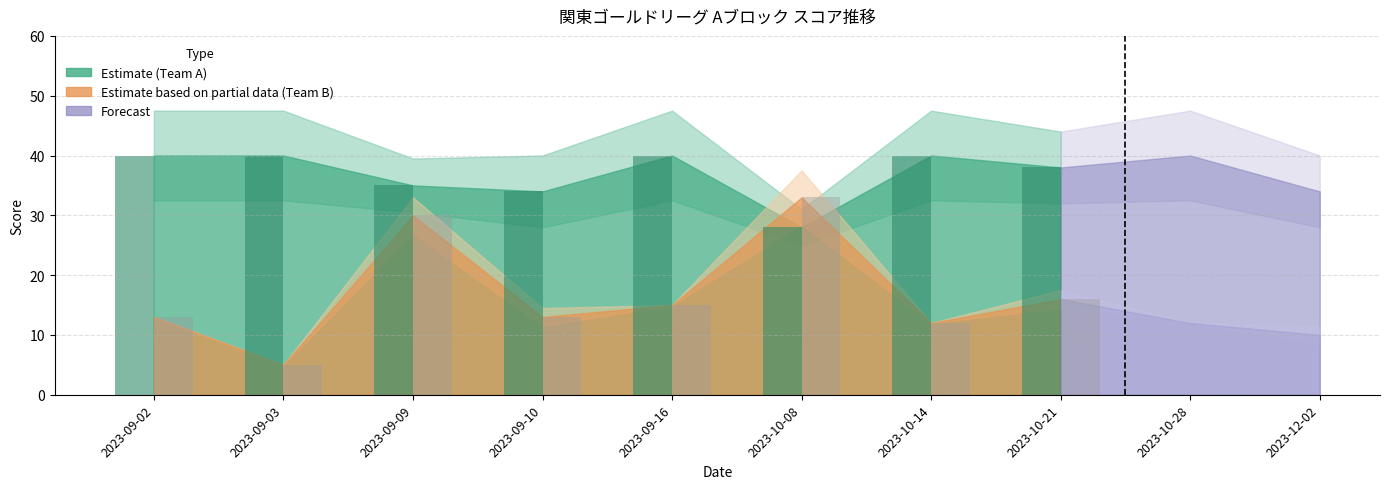

Which series has the largest total across all categories?

Team_A_score